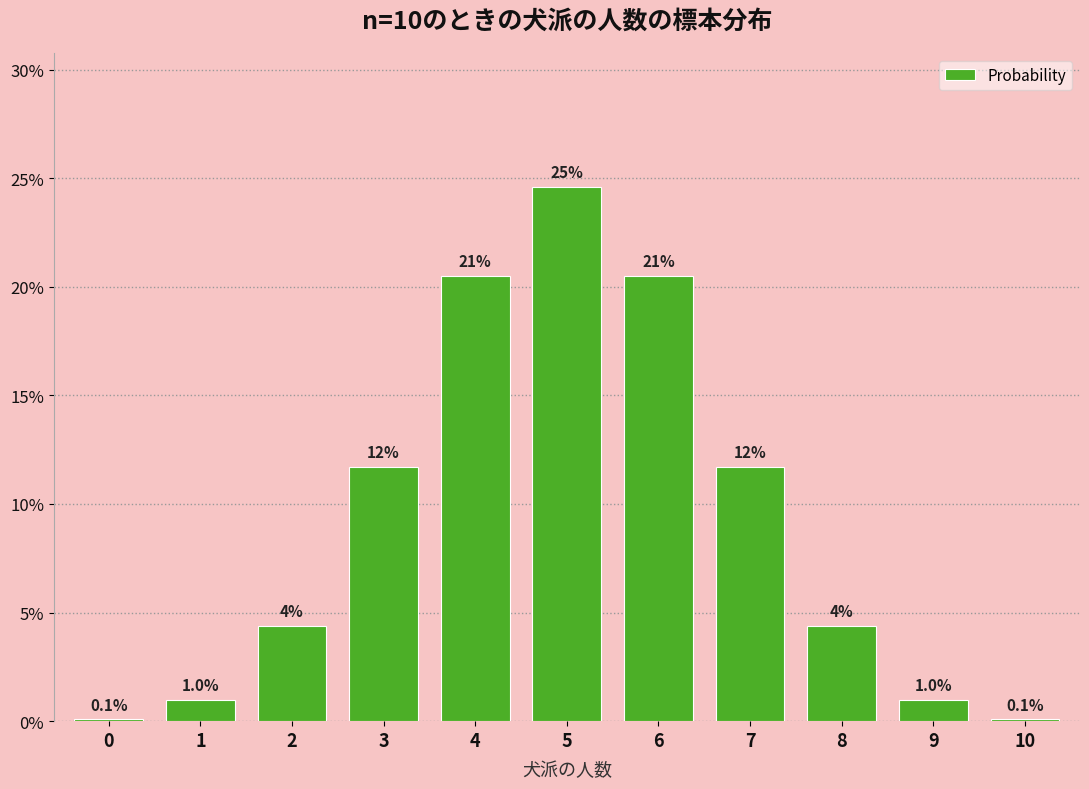

Are the bars horizontal?

No